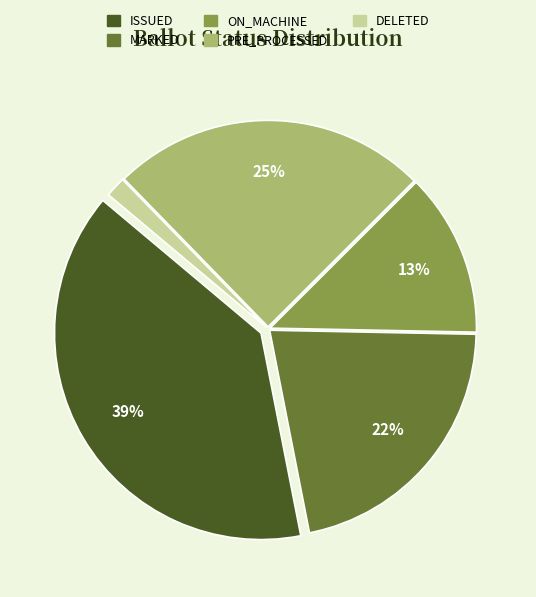

Approximately how many times larger is the value at PRE_PROCESSED compared to MARKED?

1.1